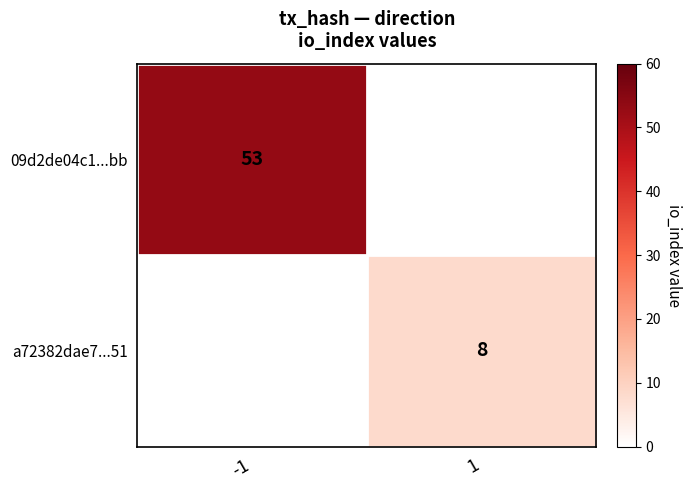

The value of a72382dae7...51 at 1 is 8. True or false?

True